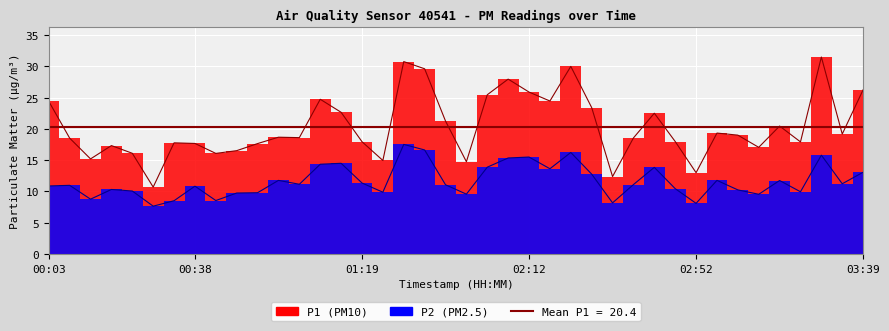

What is the lowest value of the P2 series?

7.7